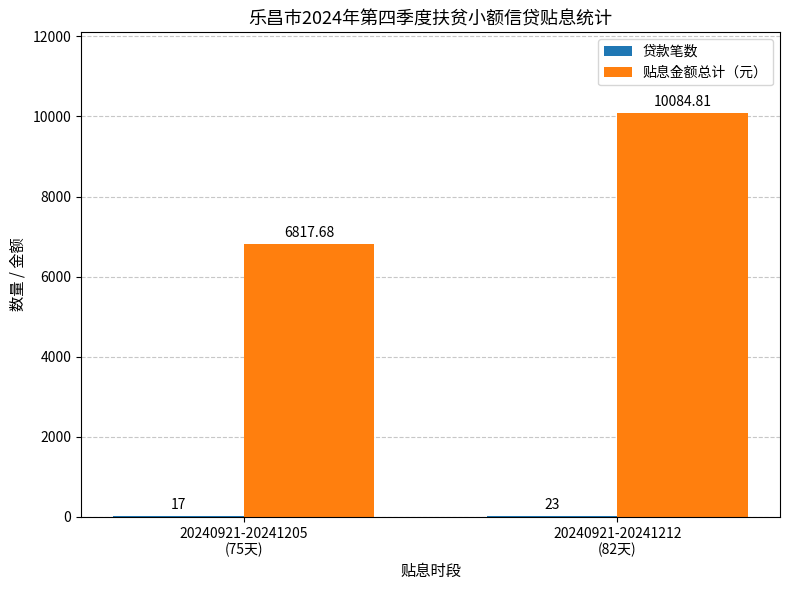

Is it true that 贴息金额总计（元） equals 10635.0 at 20240921-20241205
(75天)?

False